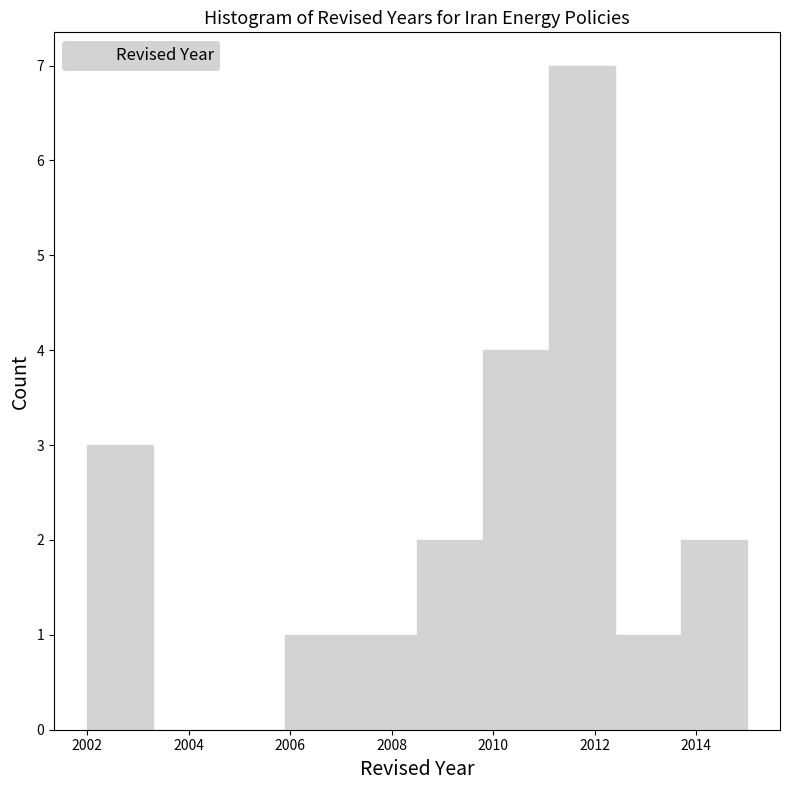

How tall is the bar that spans 2011.1 to 2012.4 on the x-axis? Neither the bar edges nor the heights are printed on the chart, so give them approximately, as read against the axes.

7